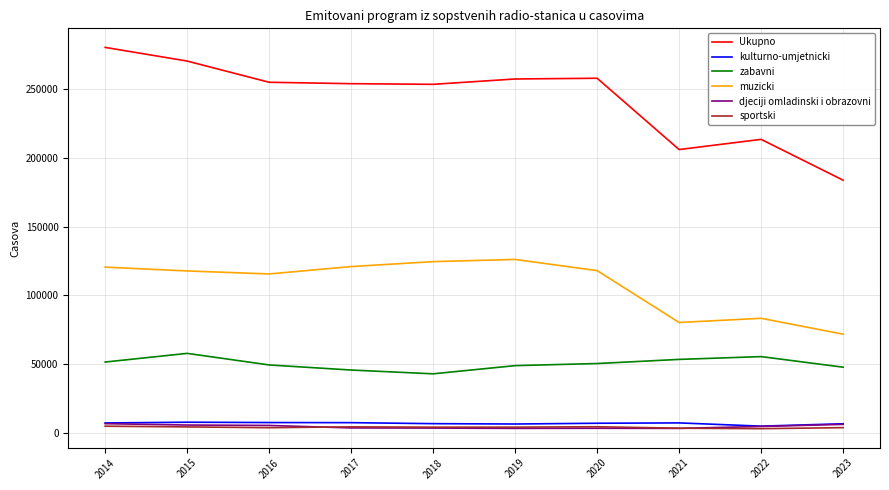

Which series has the largest range (max minus min)?

Ukupno